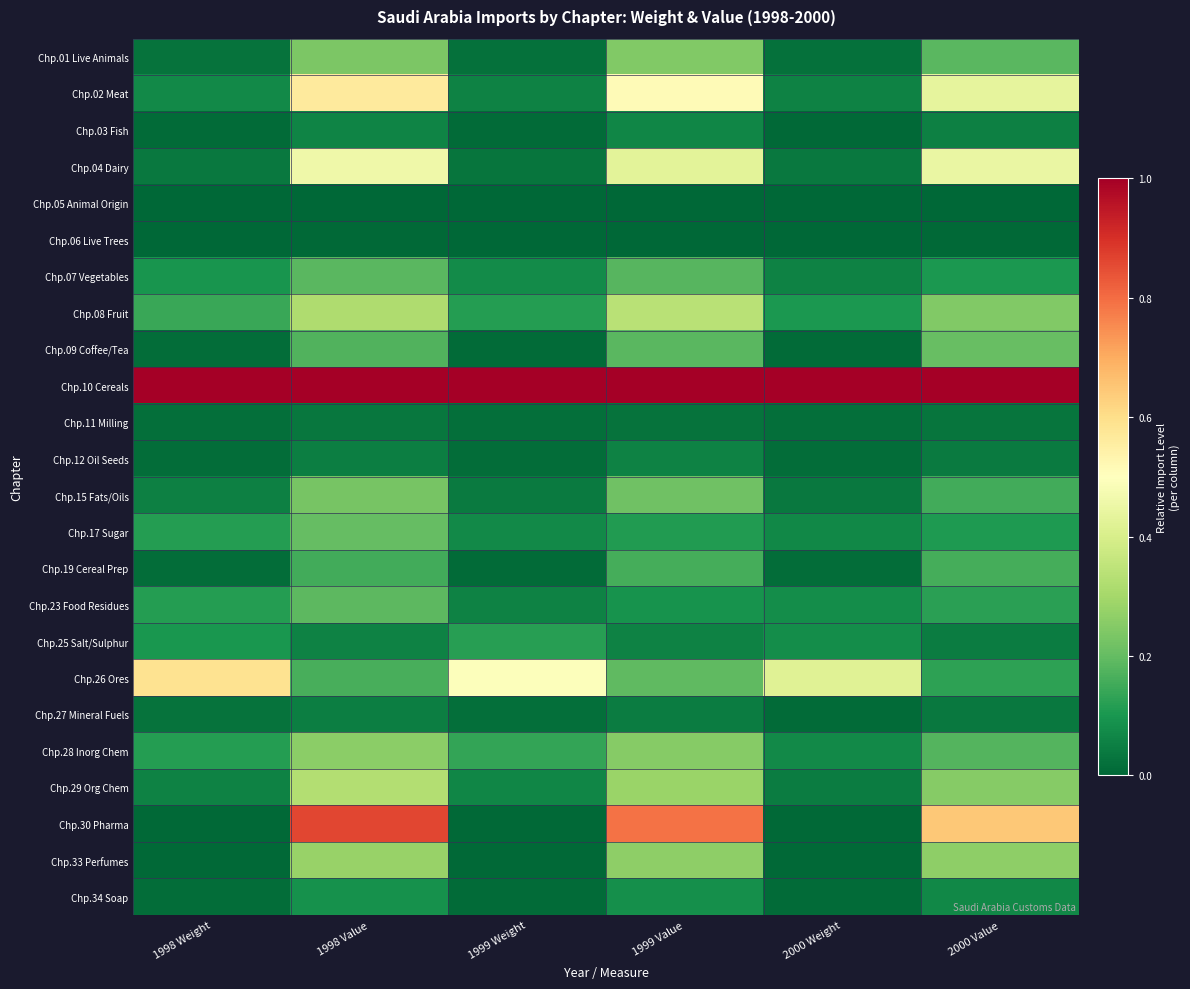

Which series has the largest range (max minus min)?

Chp.30 Pharma